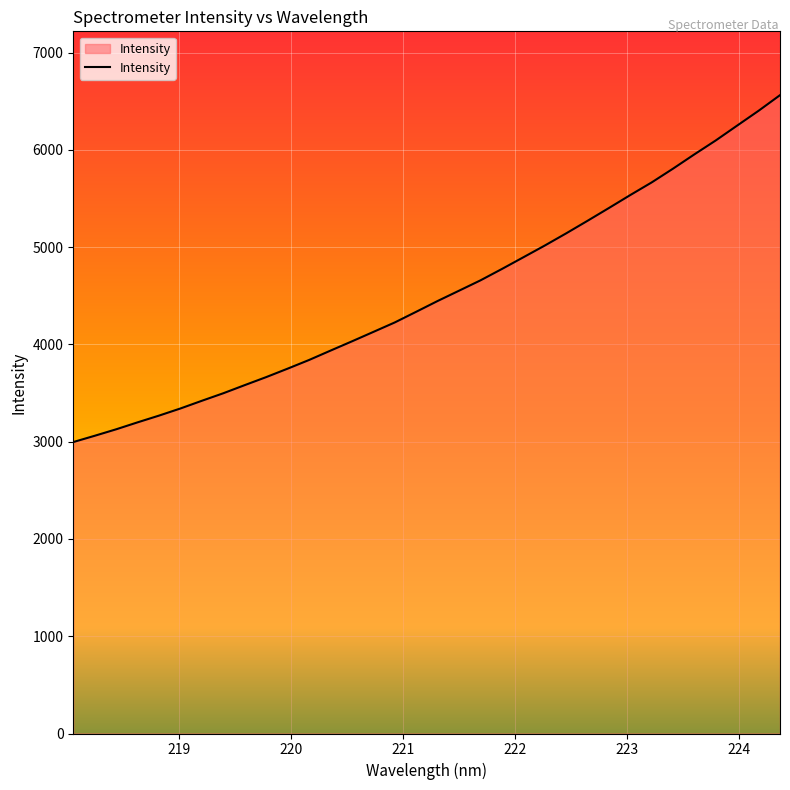

What is the smallest value displayed?

2996.8